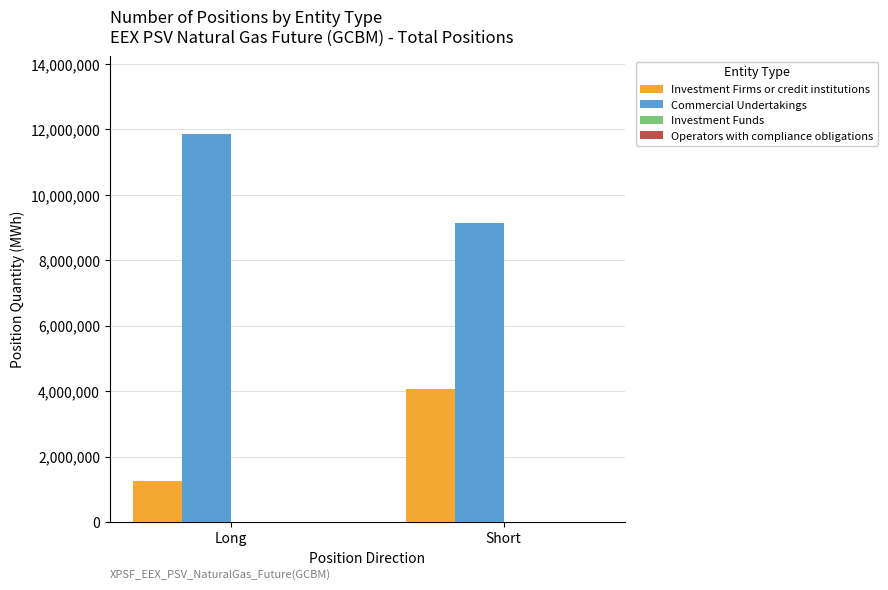

Is the value of Investment Firms or credit institutions at Short greater than the value of Commercial Undertakings at Short?

No